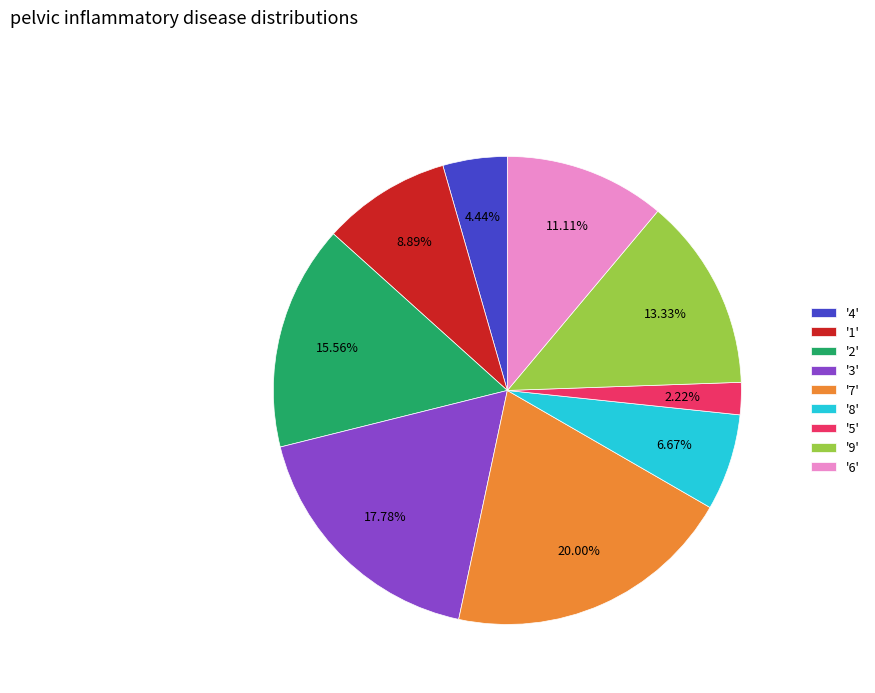

How many segments does this pie chart have?

9